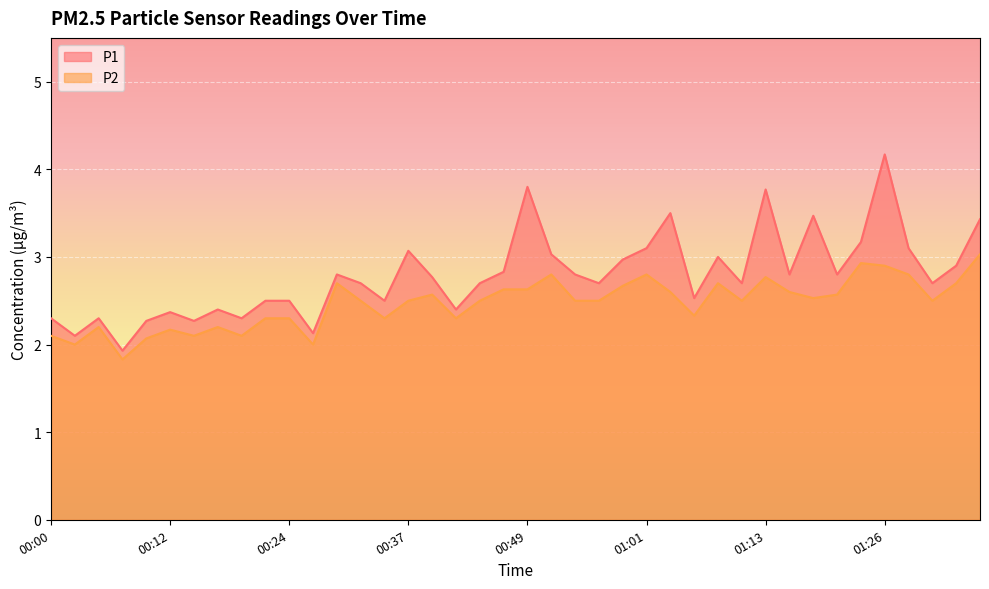

What is the sum of the P2 values at 00:46 and 00:56?

5.1